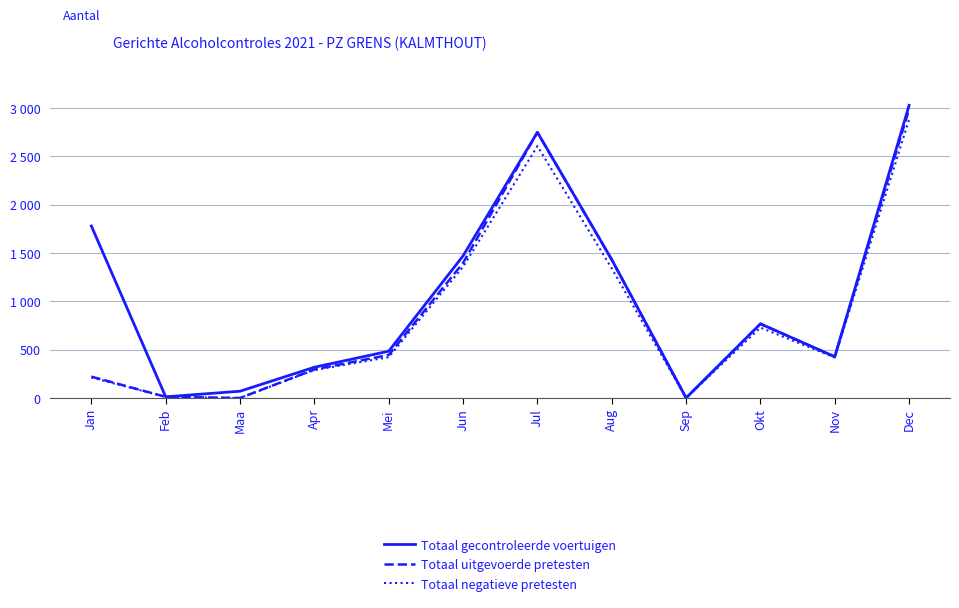

Does the chart have visible grid lines?

Yes